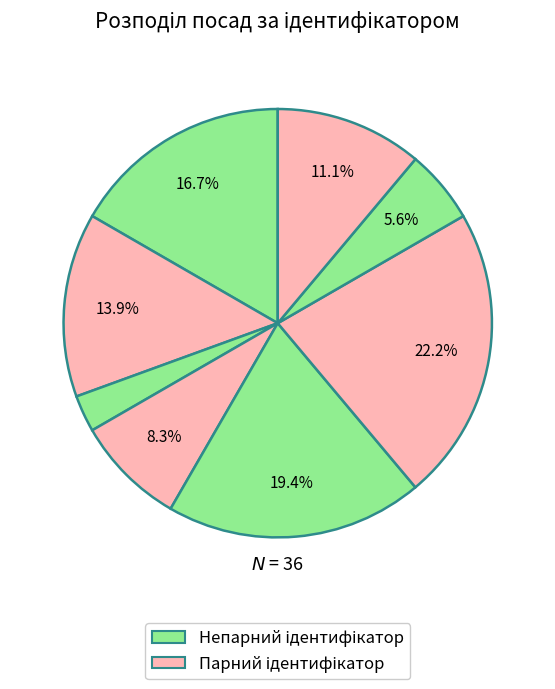

How many slices are in this pie chart?

8